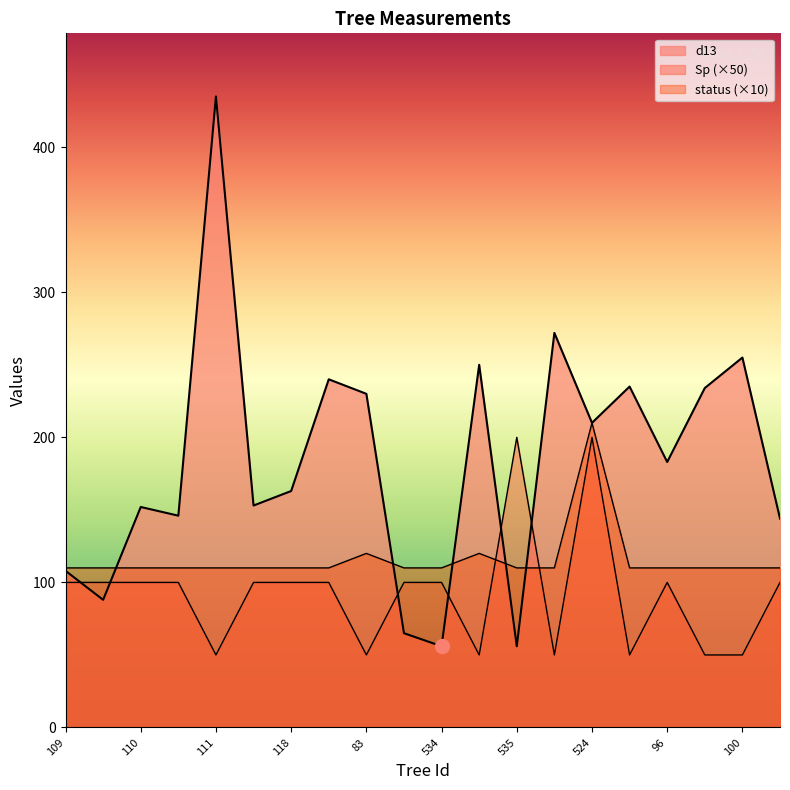

How many lines are shown in the chart?

3